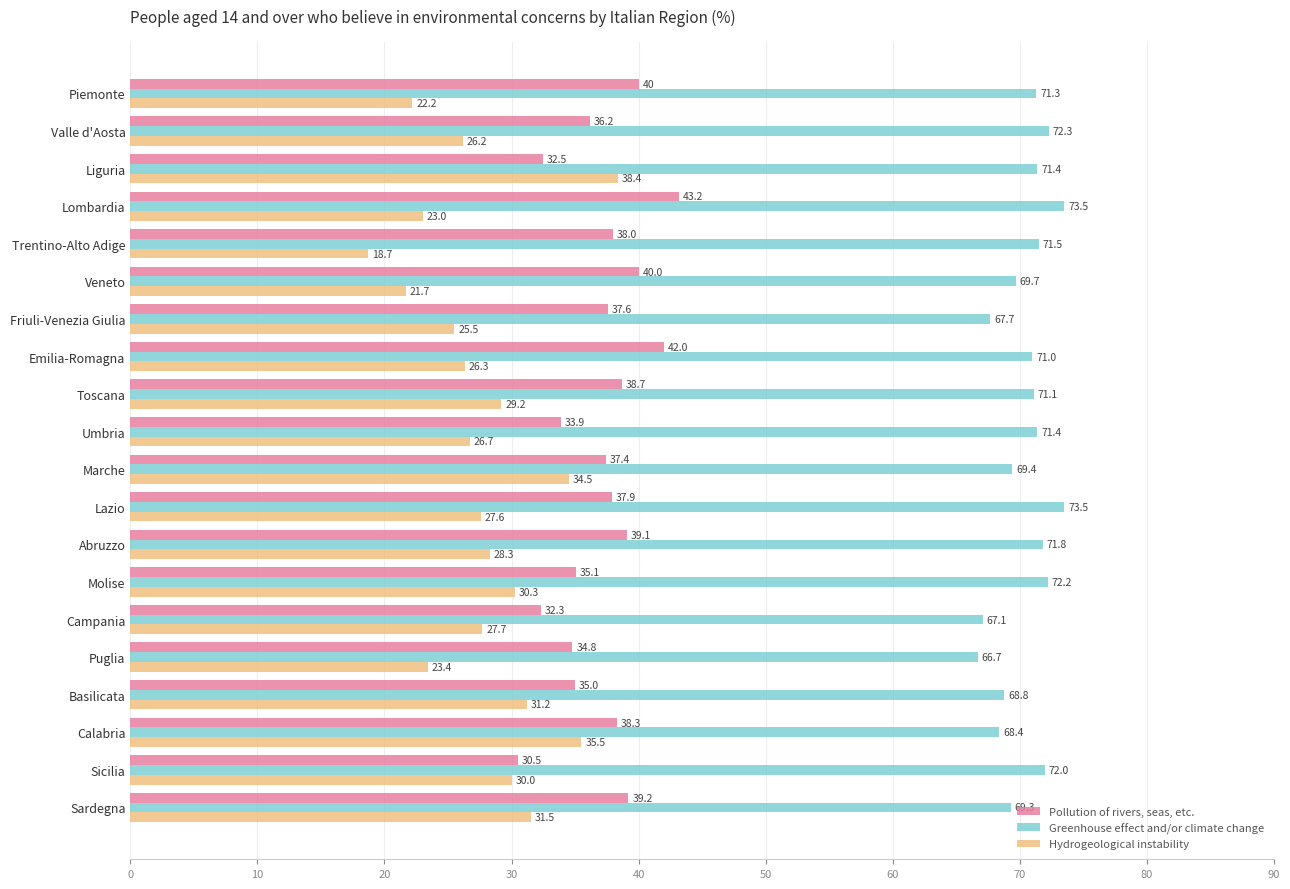

Where is Pollution of rivers, seas, etc. nearest to the value 36?

Valle d'Aosta